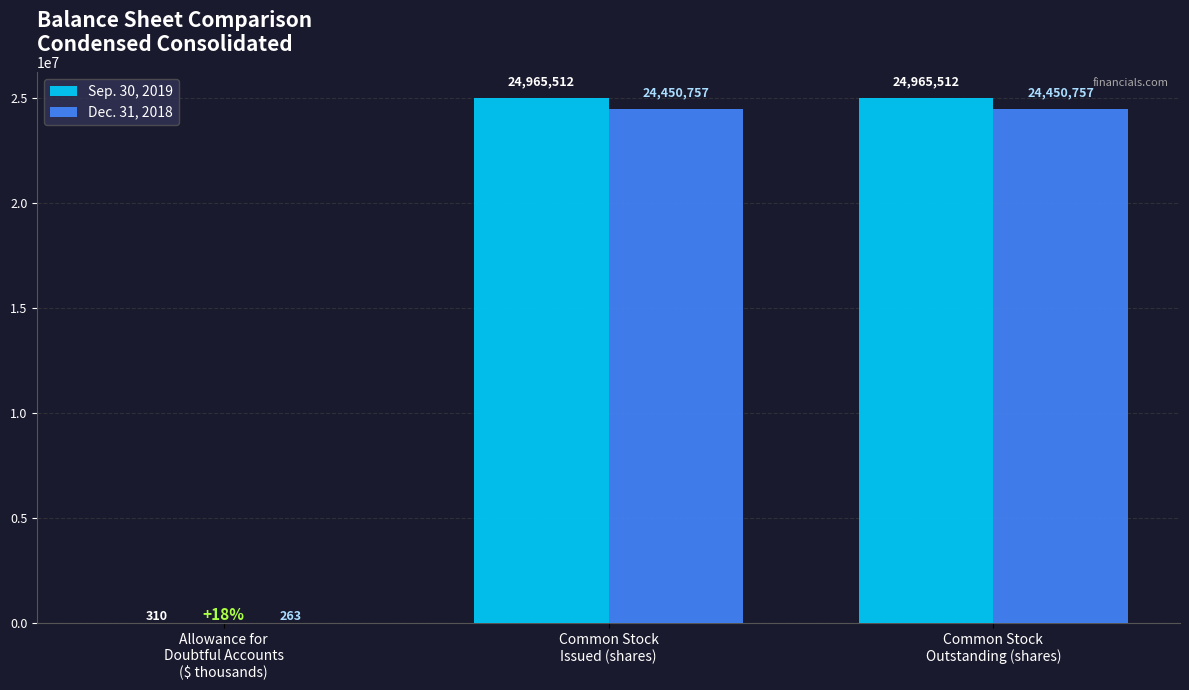

What is the sum of all Sep. 30, 2019 values?

49931334